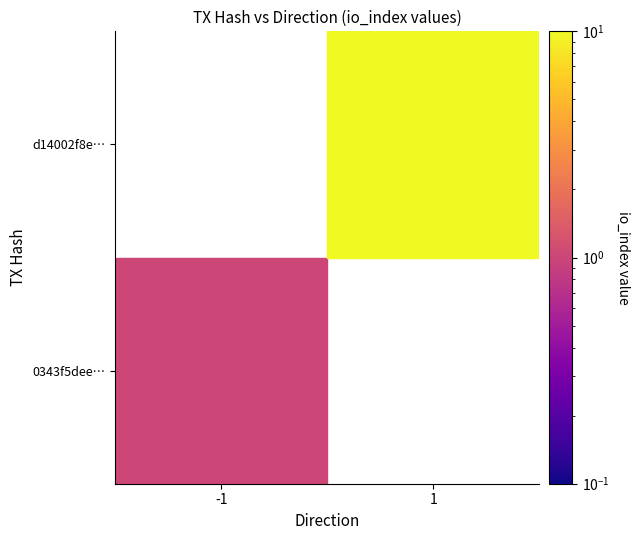

What is the average value of the d14002f8ef8e24d83cb8bacc1b195ef3d824171 series?

6